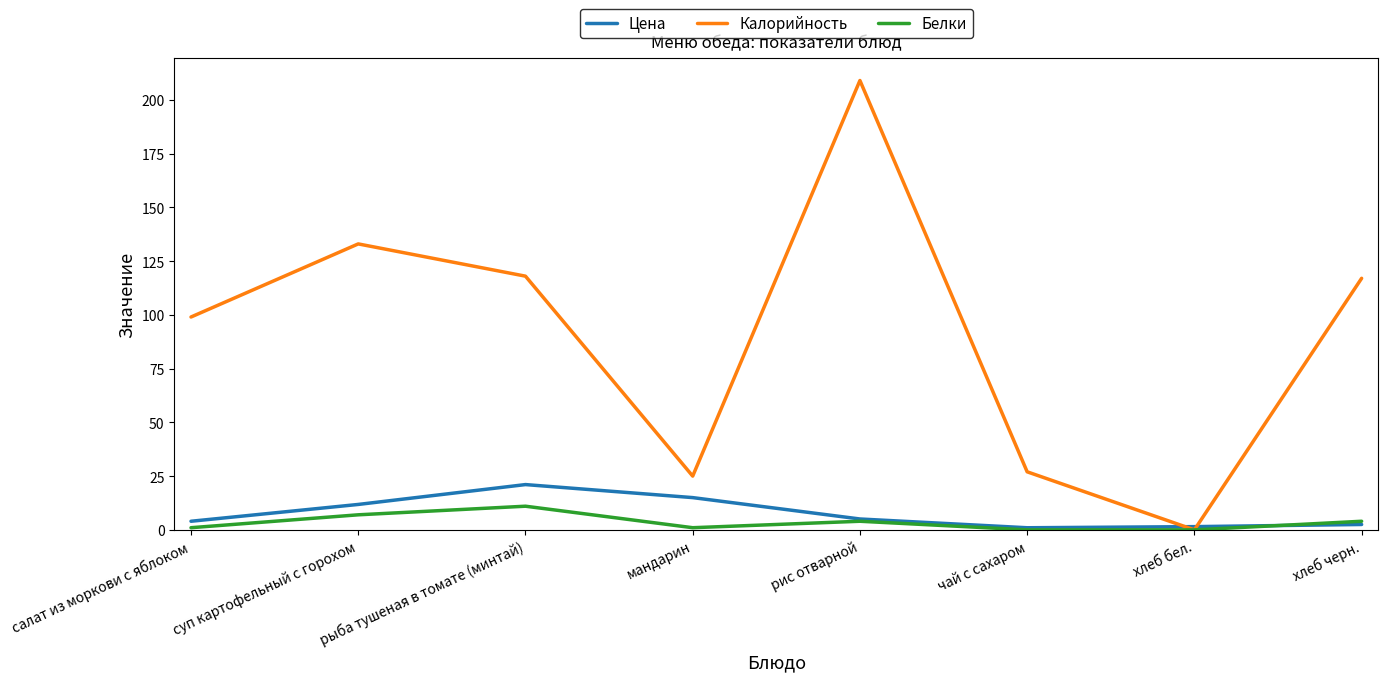

At how many categories does at least one series exceed 201?

1